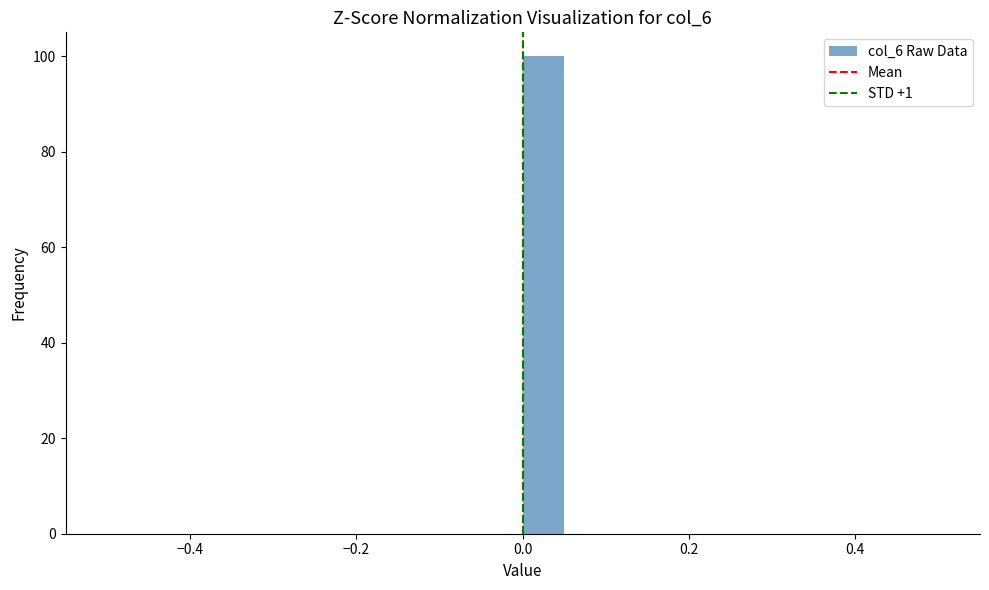

Around what value on the x-axis is the tallest bar? Give the approximate position of its centre, as read against the axis.

0.02